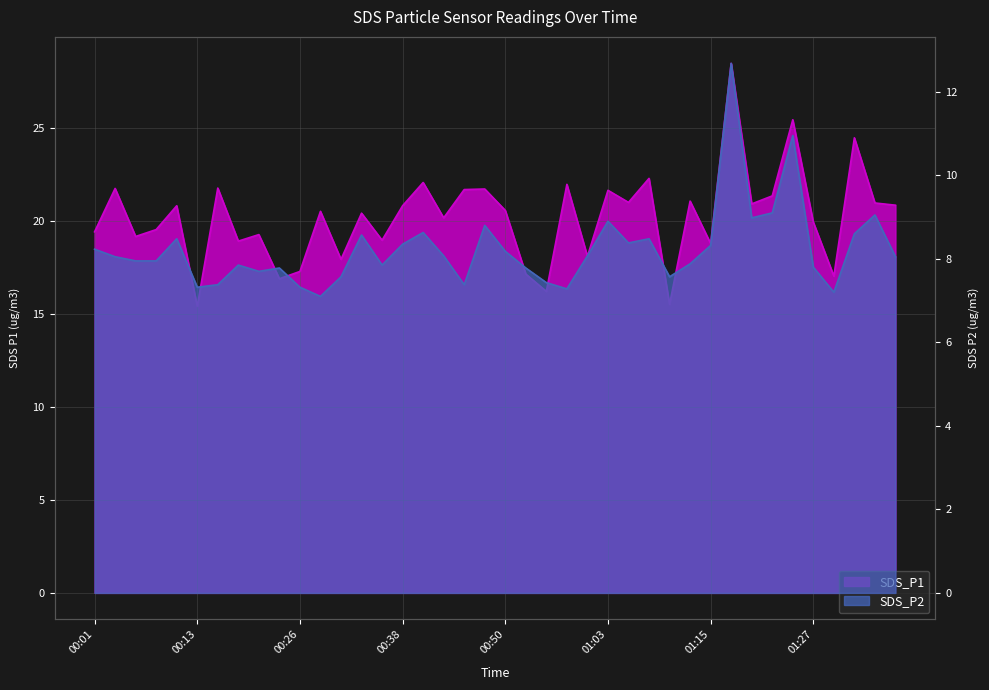

How many interior local valleys does the SDS_P2 series have?

10